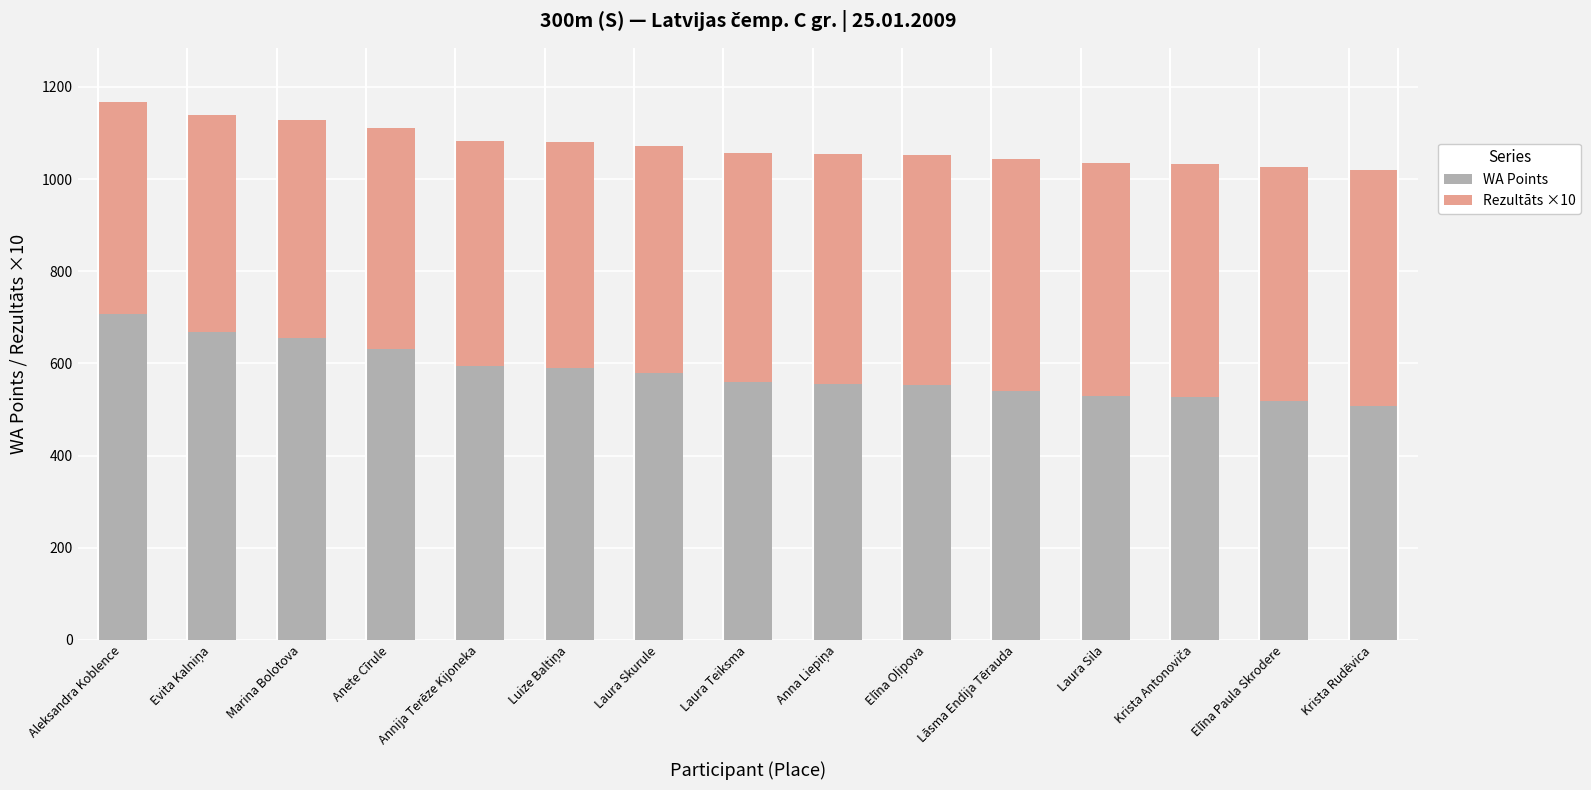

How many data points does each series have?

15